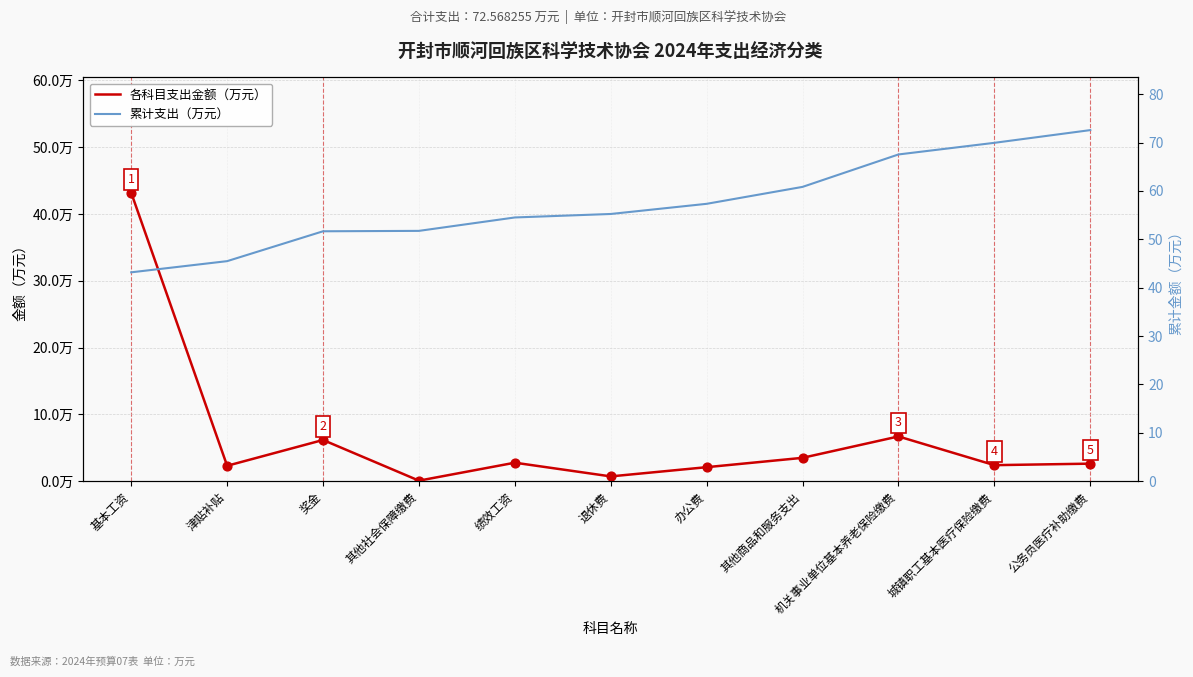

Is the value of 累计支出（万元） at 奖金 greater than the value of 各科目支出金额（万元） at 绩效工资?

Yes